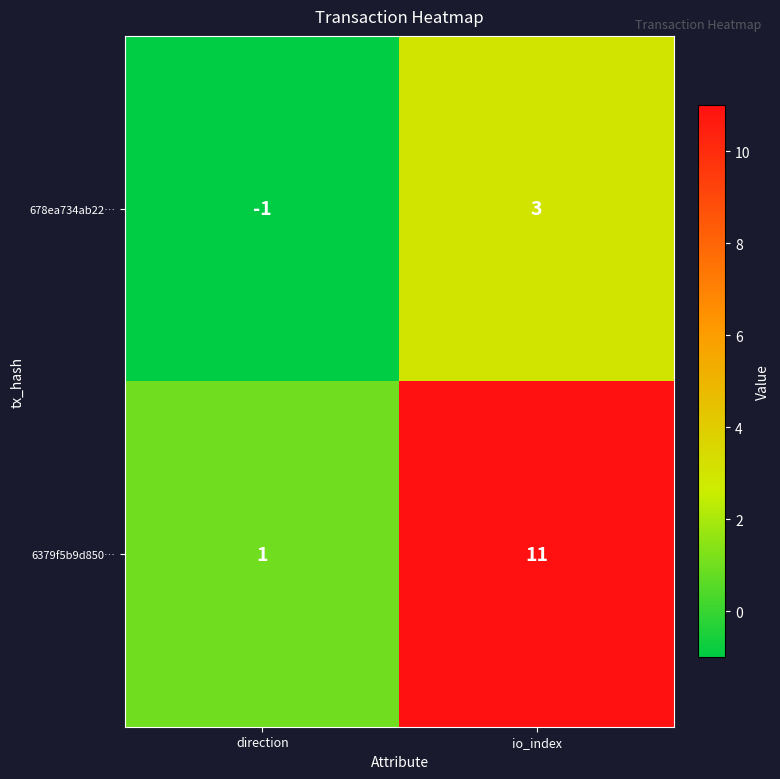

Rank the series by their maximum value, from highest to lowest.

6379f5b9d850…, 678ea734ab22…